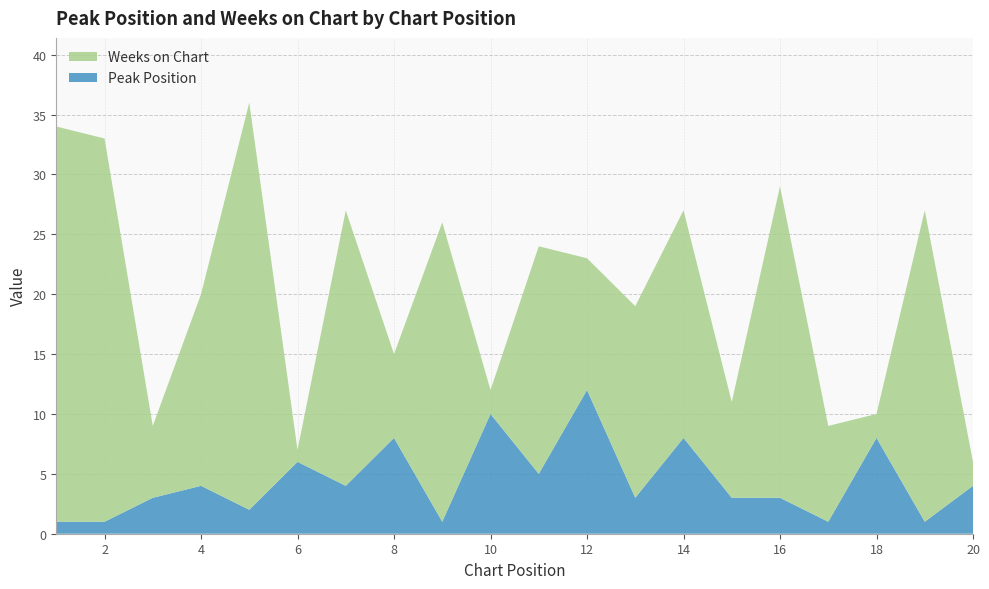

Reading left to right, extract all data points from this chart.

Peak Position: 1=1	2=1	3=3	4=4	5=2	6=6	7=4	8=8	9=1	10=10	11=5	12=12	13=3	14=8	15=3	16=3	17=1	18=8	19=1	20=4
Weeks on Chart: 1=33	2=32	3=6	4=16	5=34	6=1	7=23	8=7	9=25	10=2	11=19	12=11	13=16	14=19	15=8	16=26	17=8	18=2	19=26	20=2